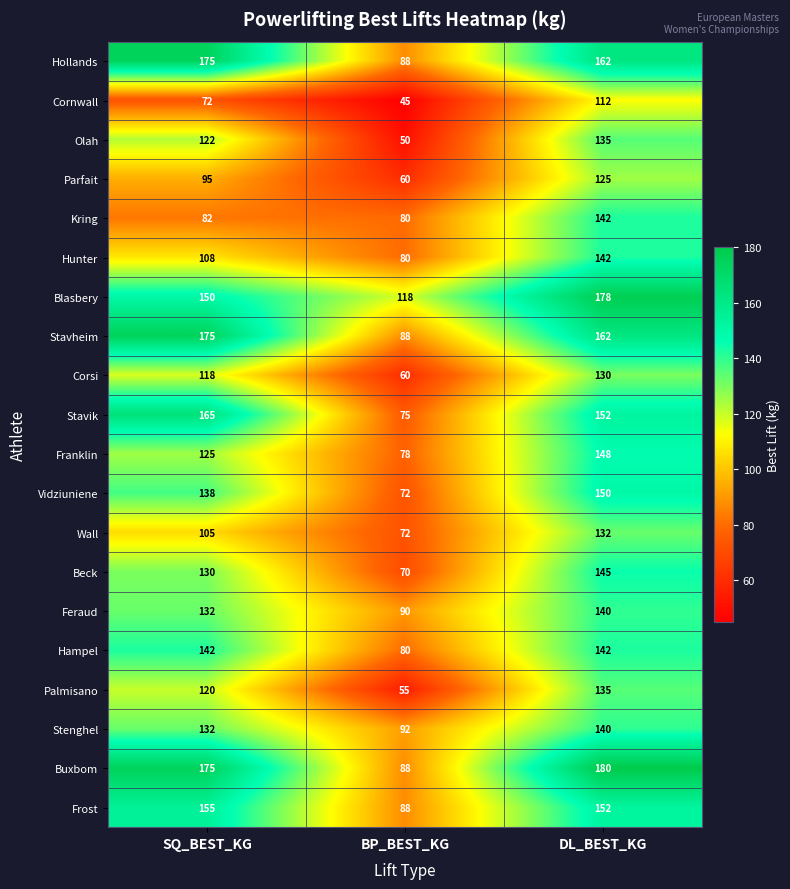

Which series has the widest spread of values?

Buxbom